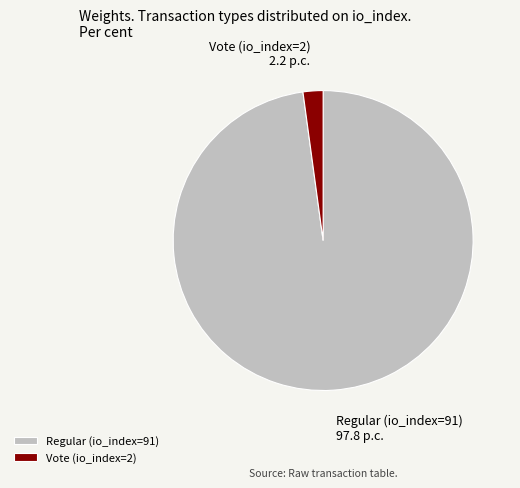

What is the ratio of the value at Regular (io_index=91) to the value at Vote (io_index=2)?

45.5